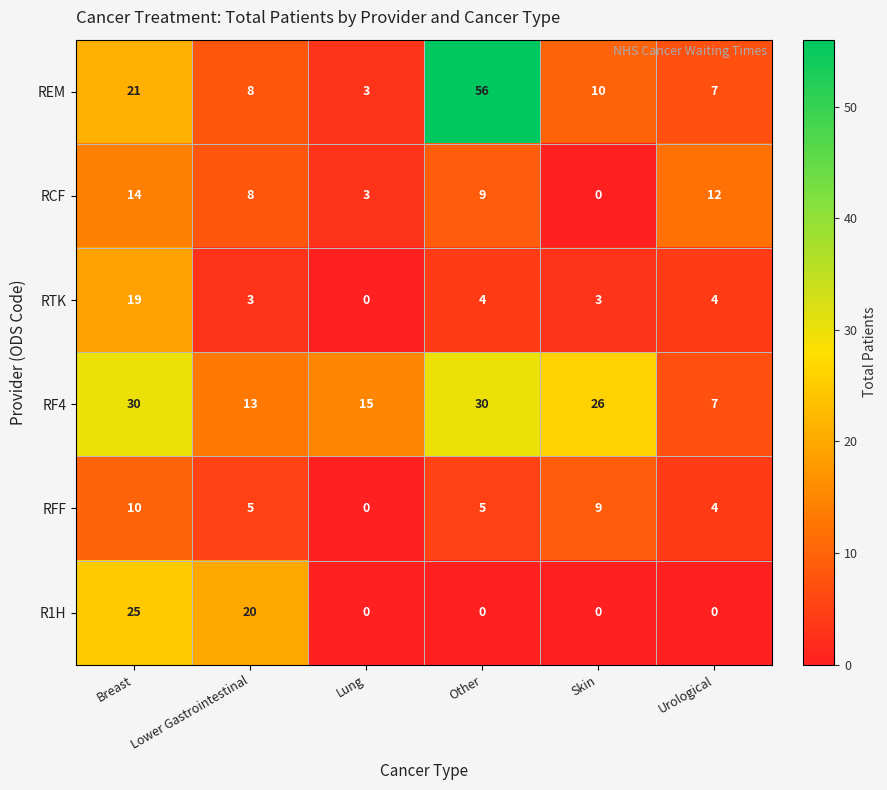

What is the average value of the RF4 series?

20